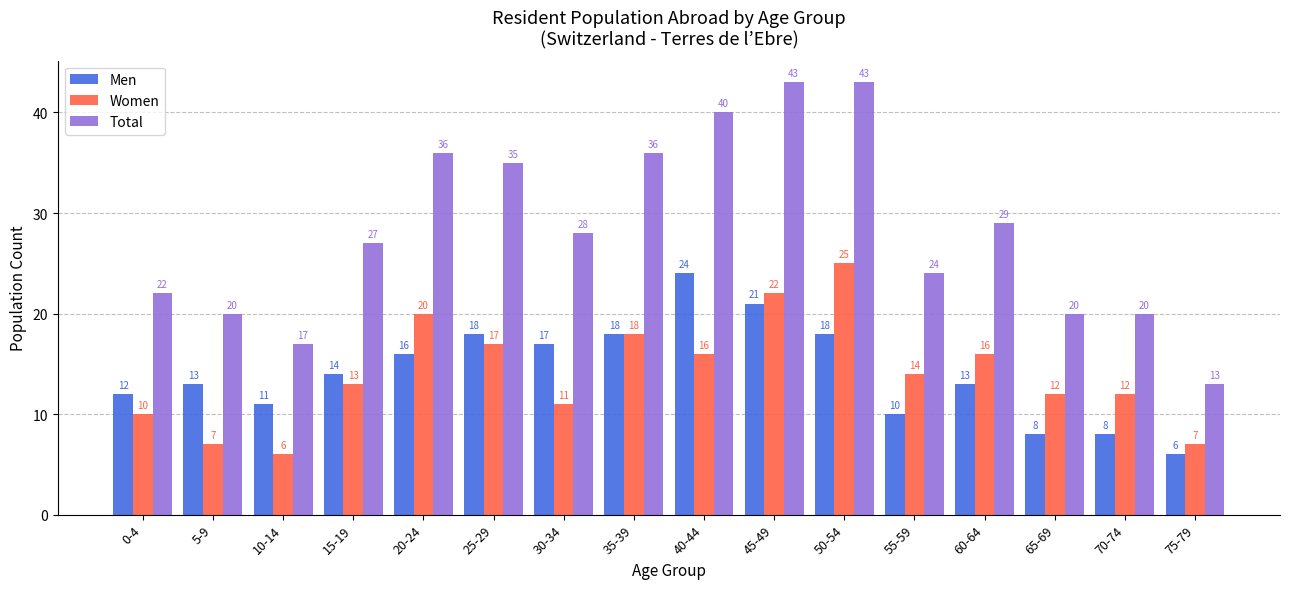

How many series are shown in this chart?

3